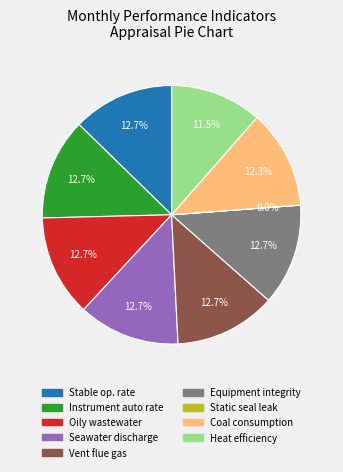

To the nearest percent, what is the average slice percentage?

11%